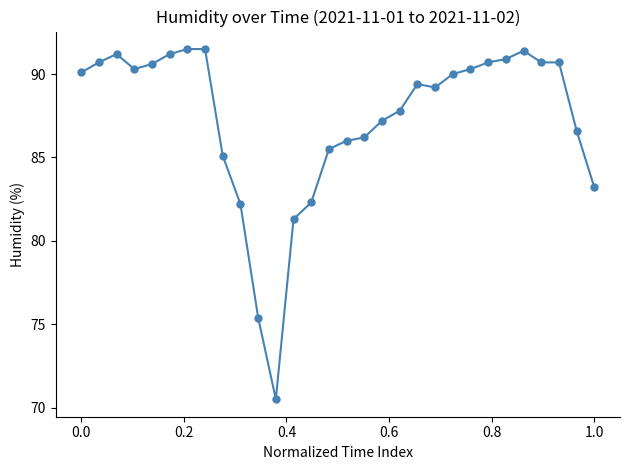

What is the value of the 1st point from the left?

90.1